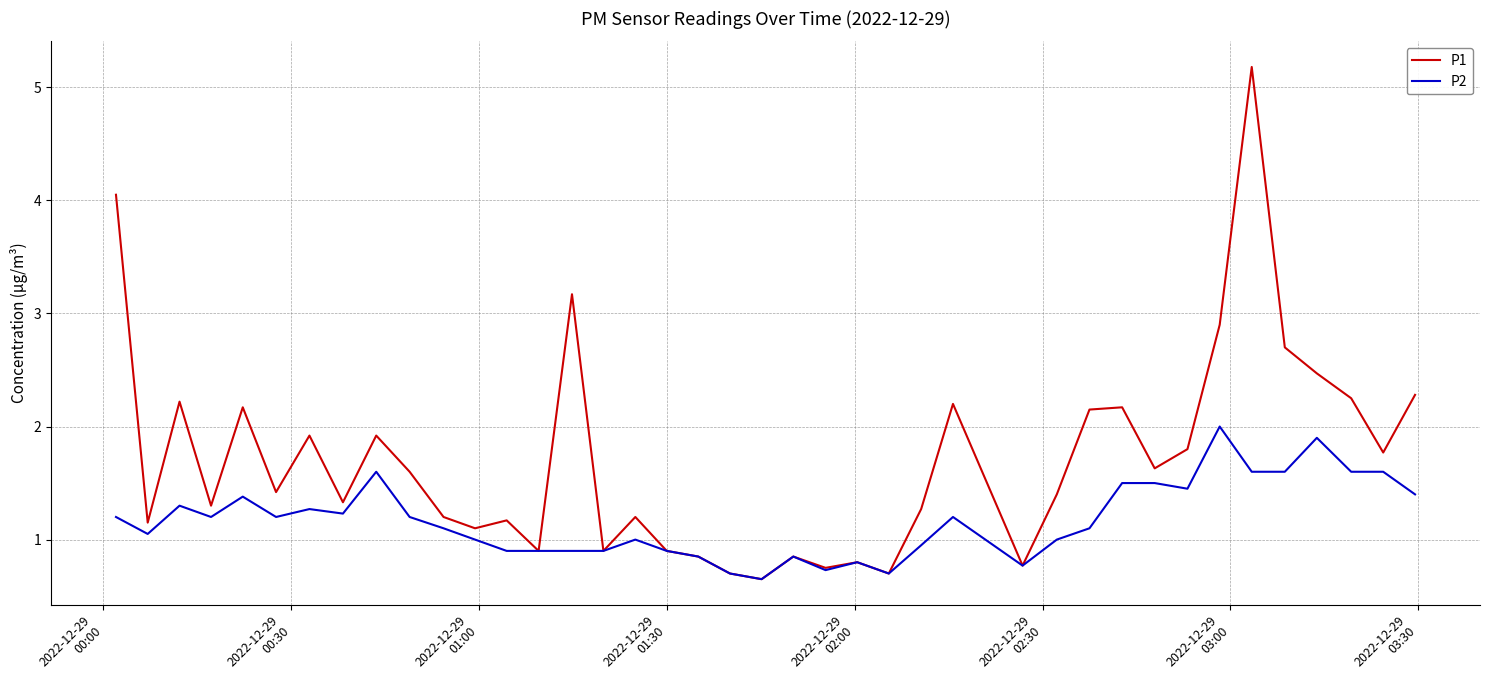

What is the maximum value for P1?

5.2